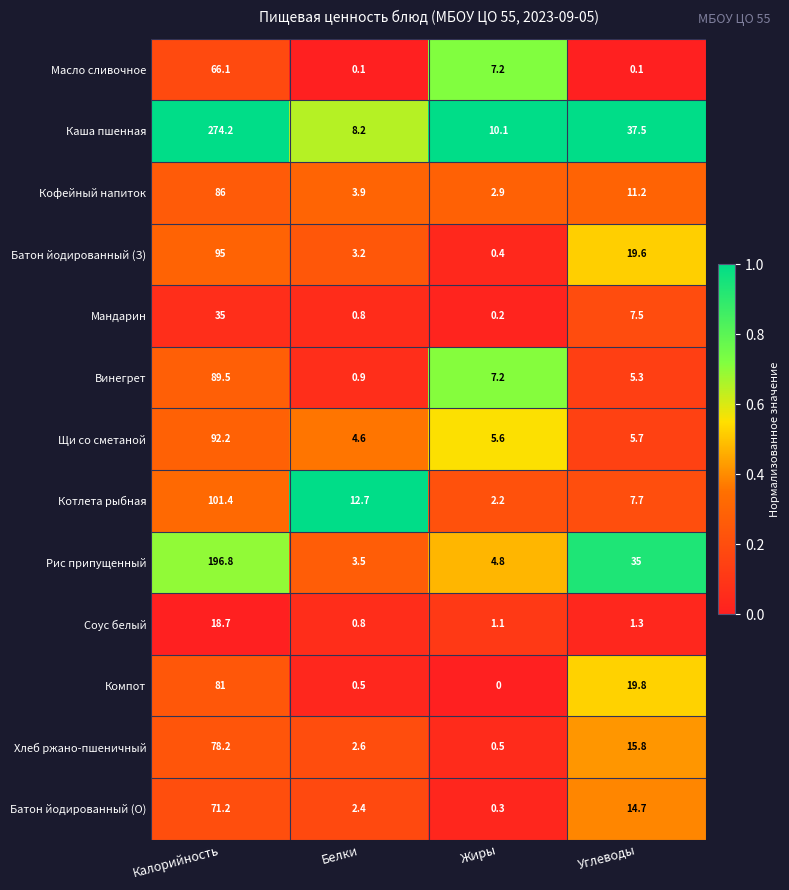

At which category is the sum across all series the highest?

Калорийность